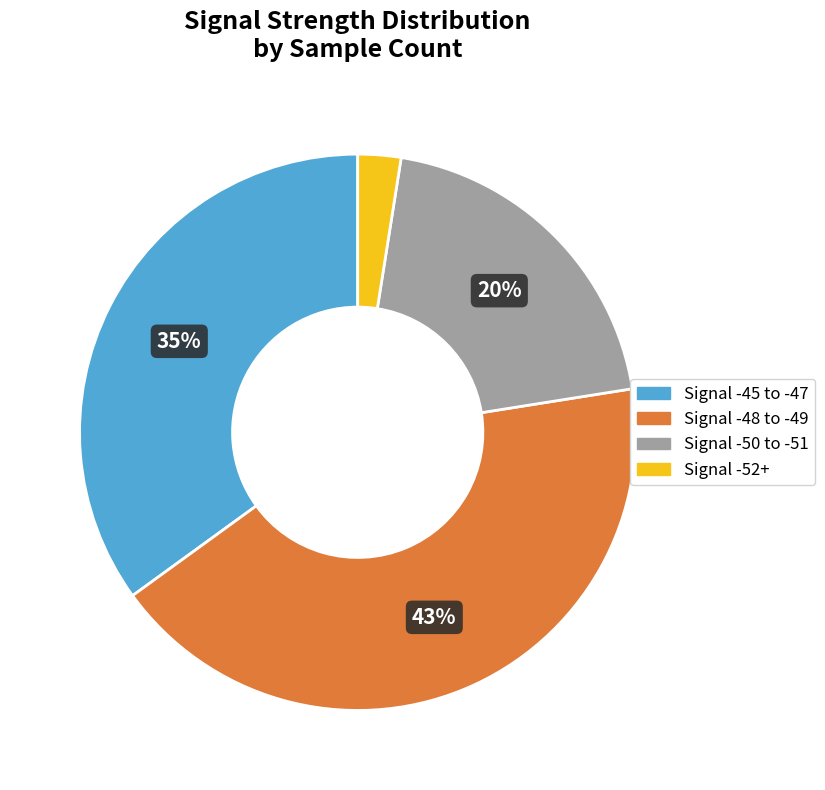

Is there a majority slice in this chart?

No